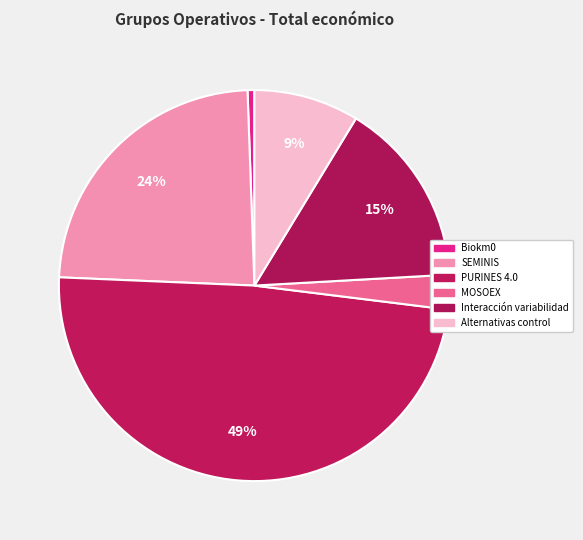

What is the change in value from Biokm0 to MOSOEX?

+399164